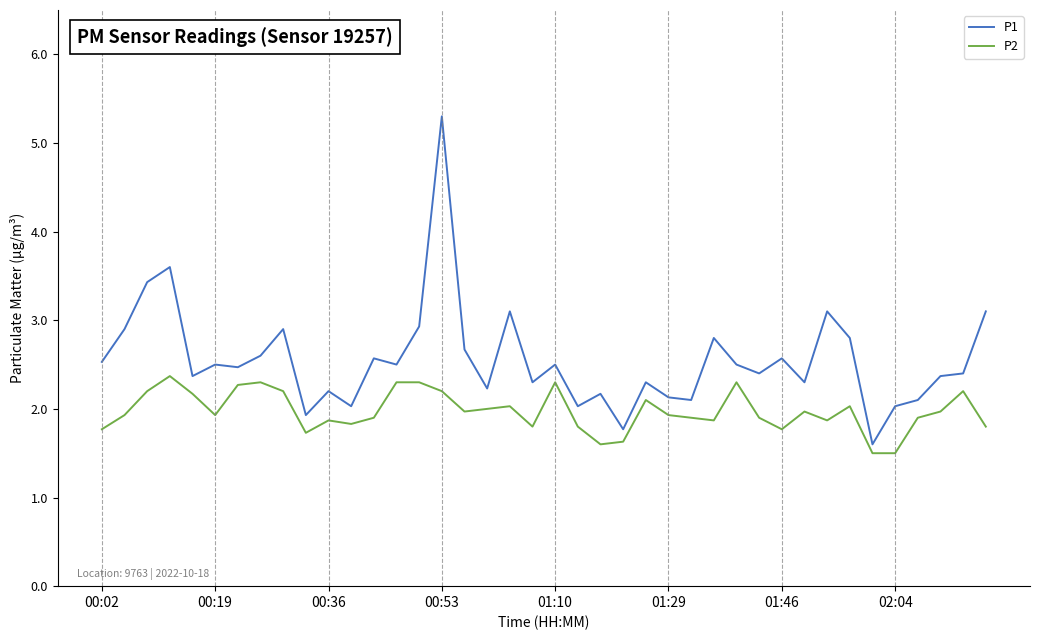

What is the average value of the P2 series?

2.0